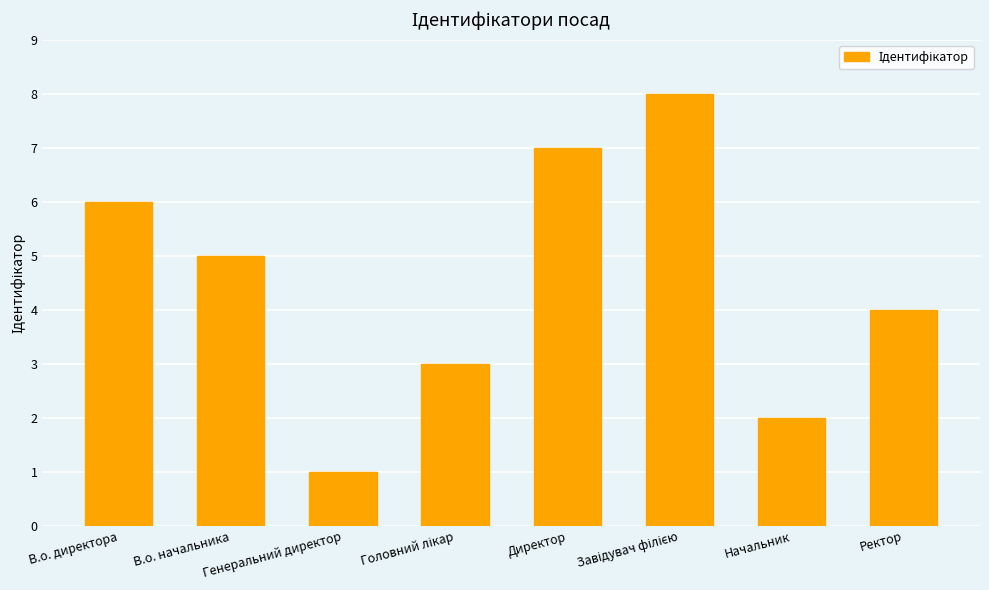

What position from the right is В.о. директора?

8